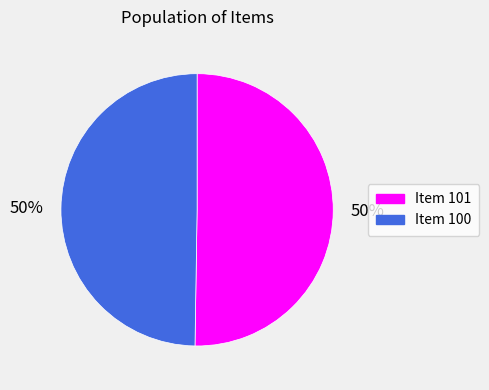

How many segments does this pie chart have?

2